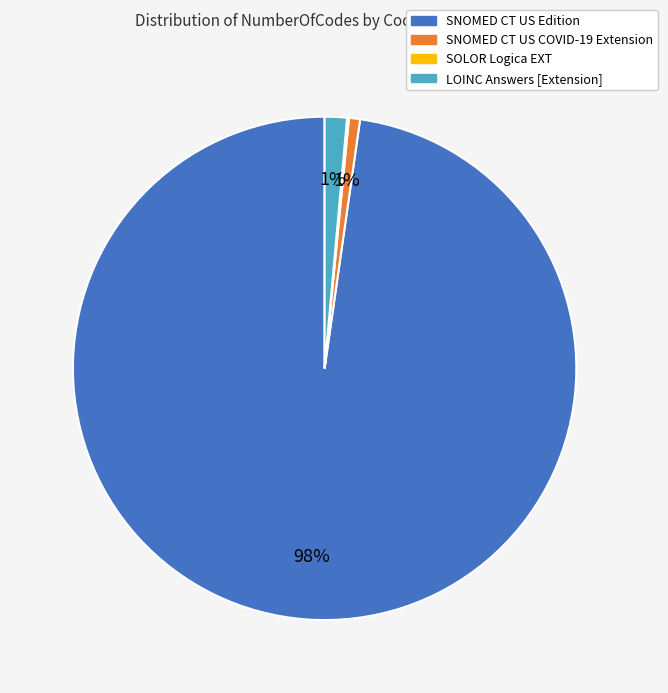

Which slice is the largest?

SNOMED CT US Edition